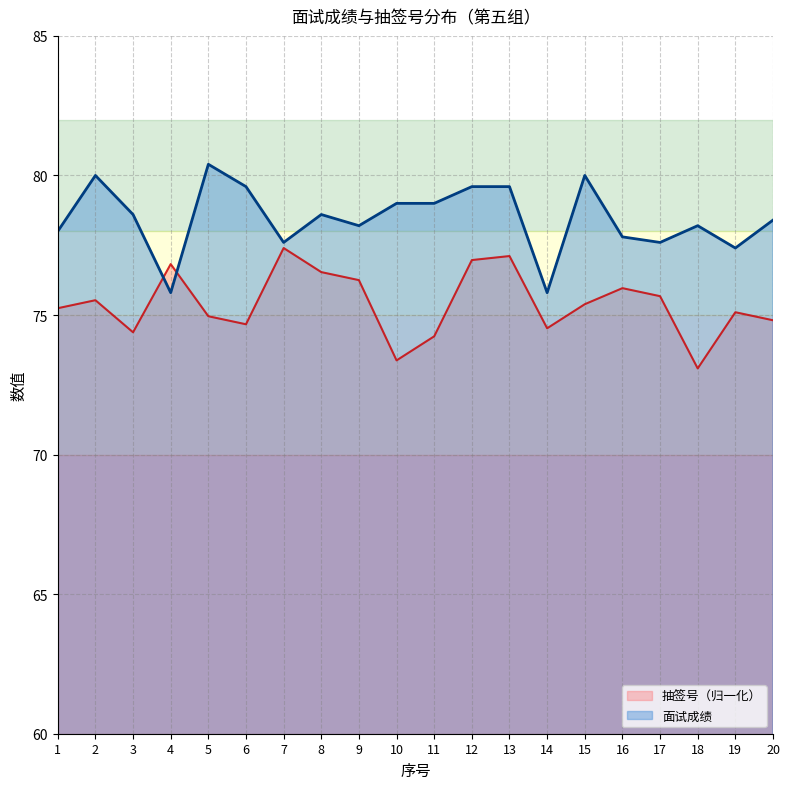

What is the difference between the second highest and second lowest values in the 抽签号 series?

3.7